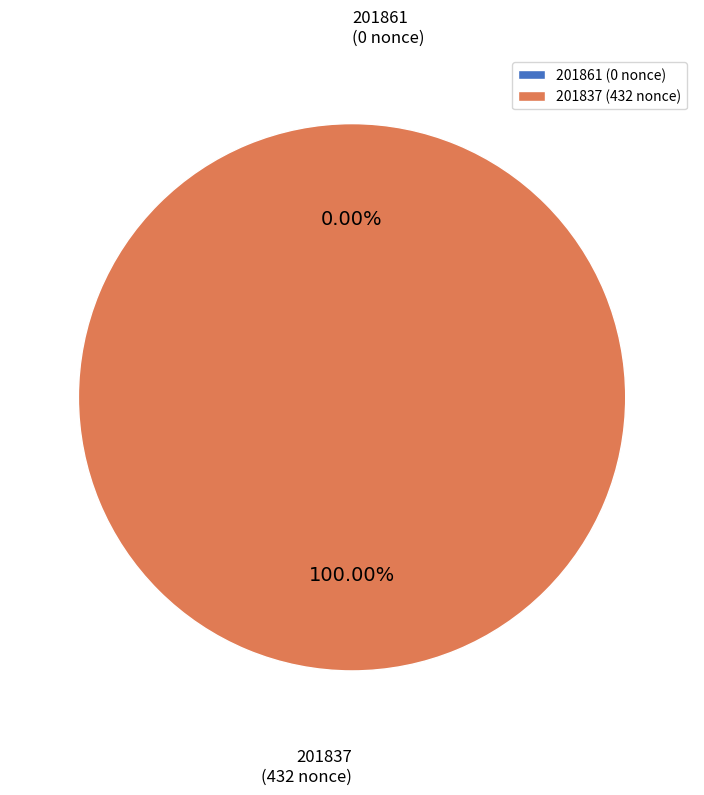

Which has a higher value, 201861 or 201837?

201837